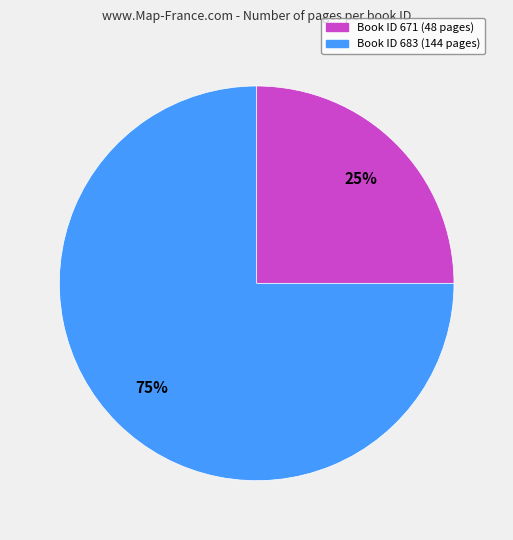

To the nearest percent, what is the difference between the largest and smallest slice percentages?

50%